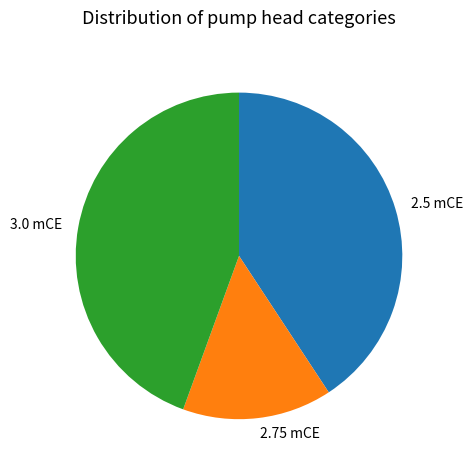

Is the sum of 2.5 mCE and 2.75 mCE greater than half?

Yes